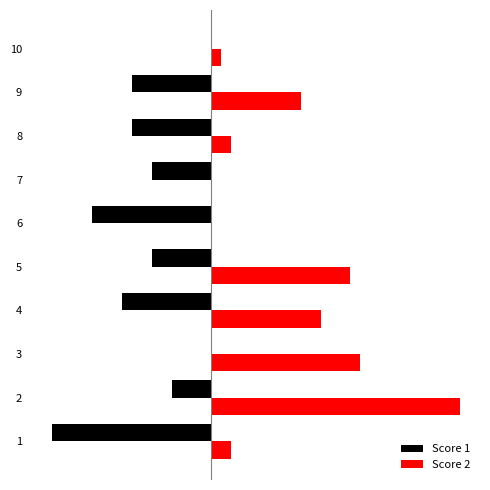

What are all the series names shown in the legend?

Score 1, Score 2